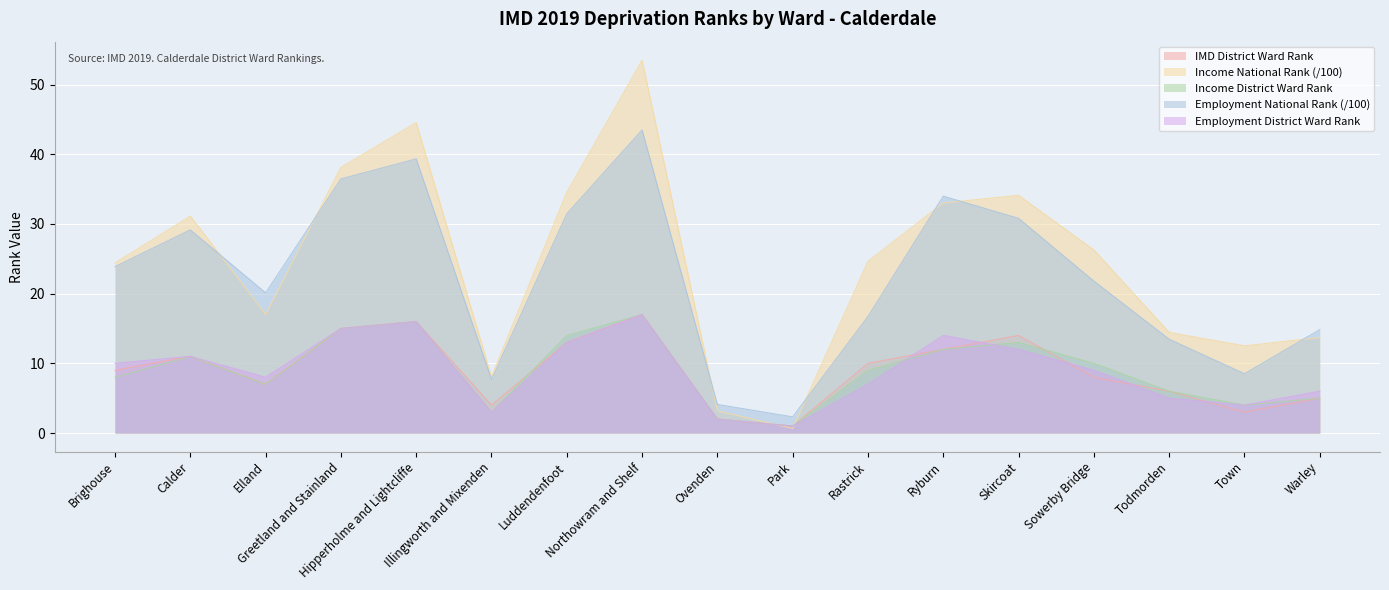

What is the total value across all series at Warley?

44.5